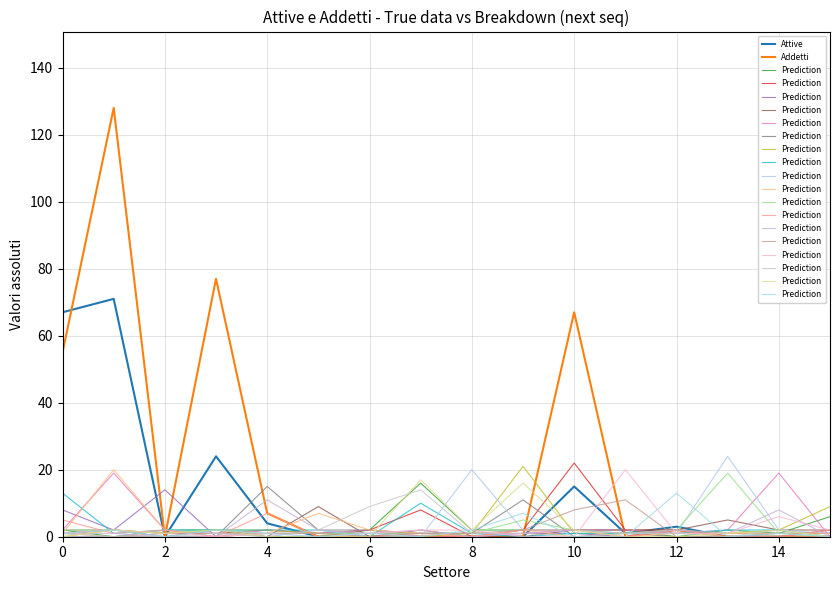

The value of Addetti at 2 is -54. True or false?

False